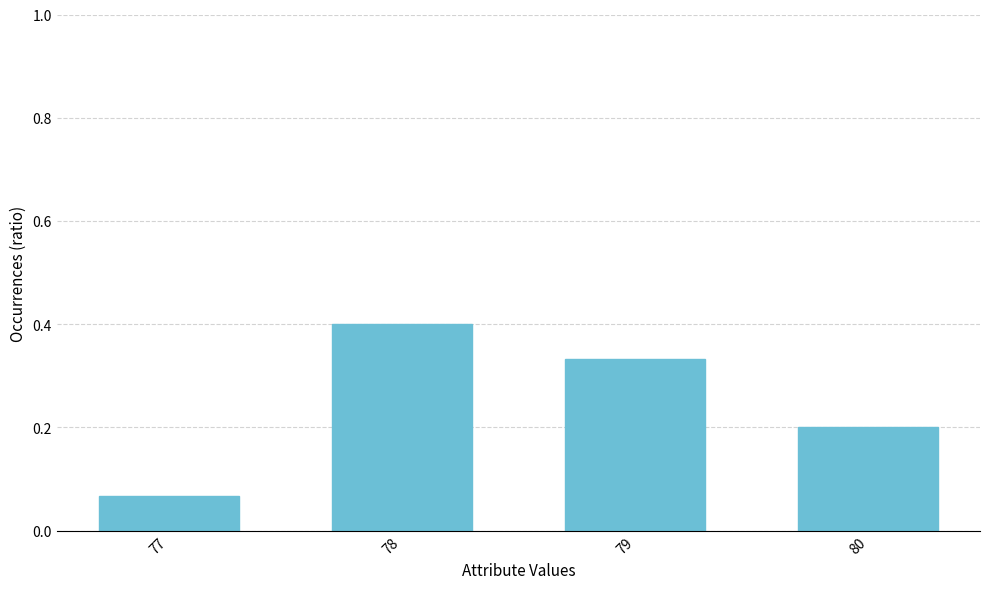

True or false: the data shows 0.4 at 78.

True